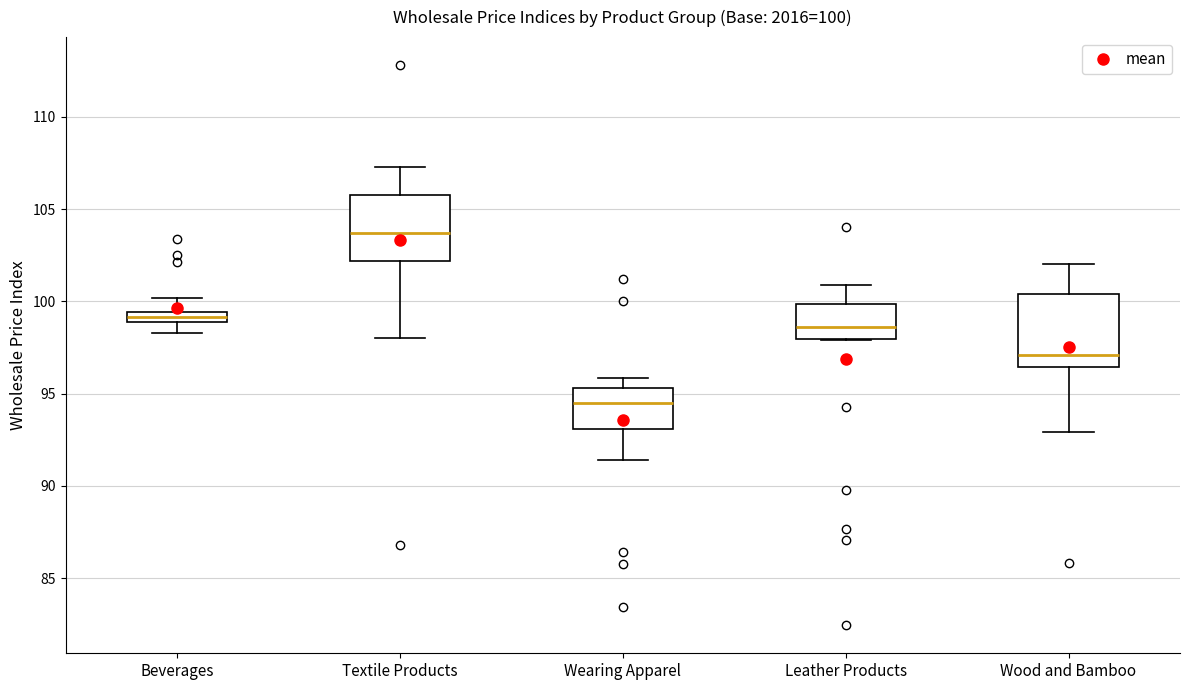

Which box's median line is the highest?

Textile Products